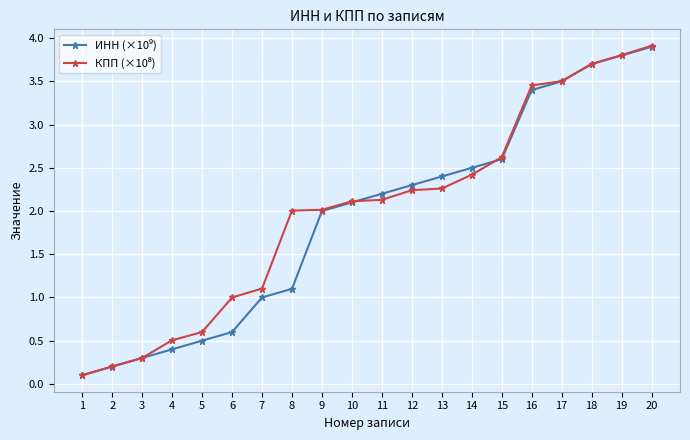

At which category is the sum across all series the highest?

20